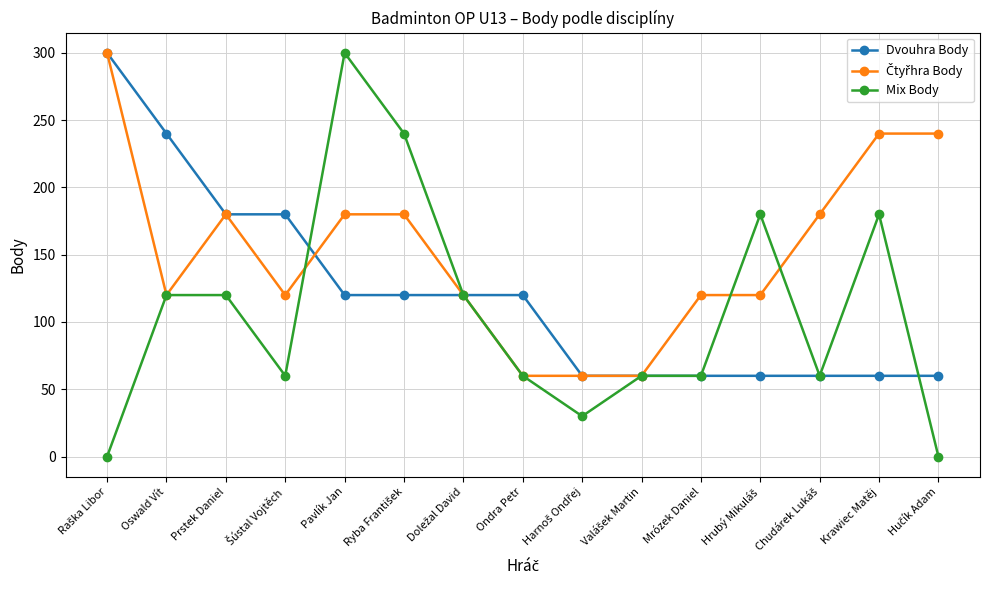

Which series has the largest range (max minus min)?

Mix Body